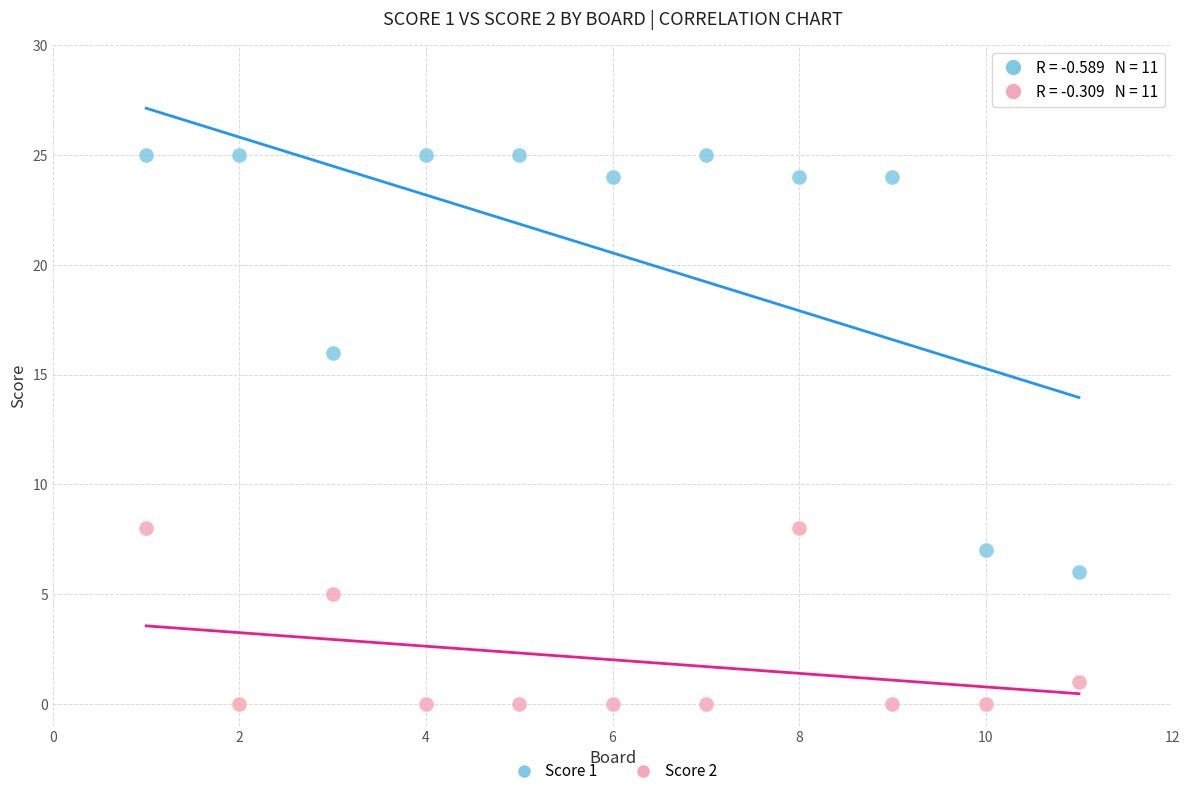

What are all the series names shown in the legend?

Score 1, Score 2